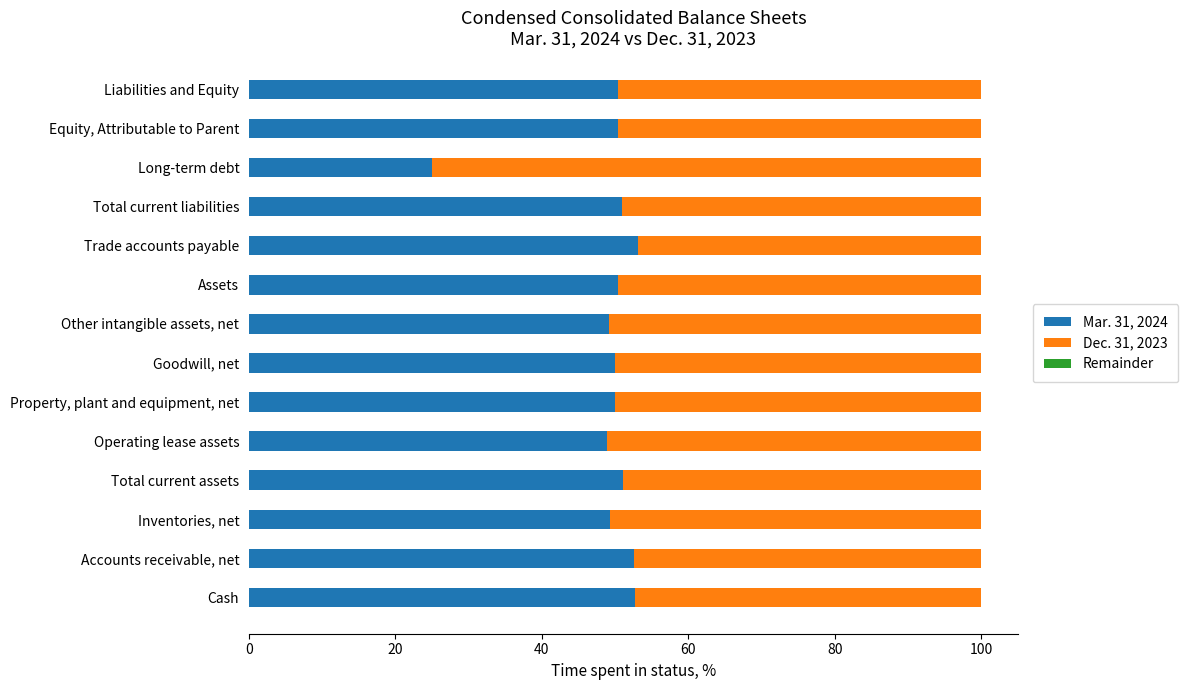

The value of Mar. 31, 2024 at Property, plant and equipment, net is 24.0. True or false?

False